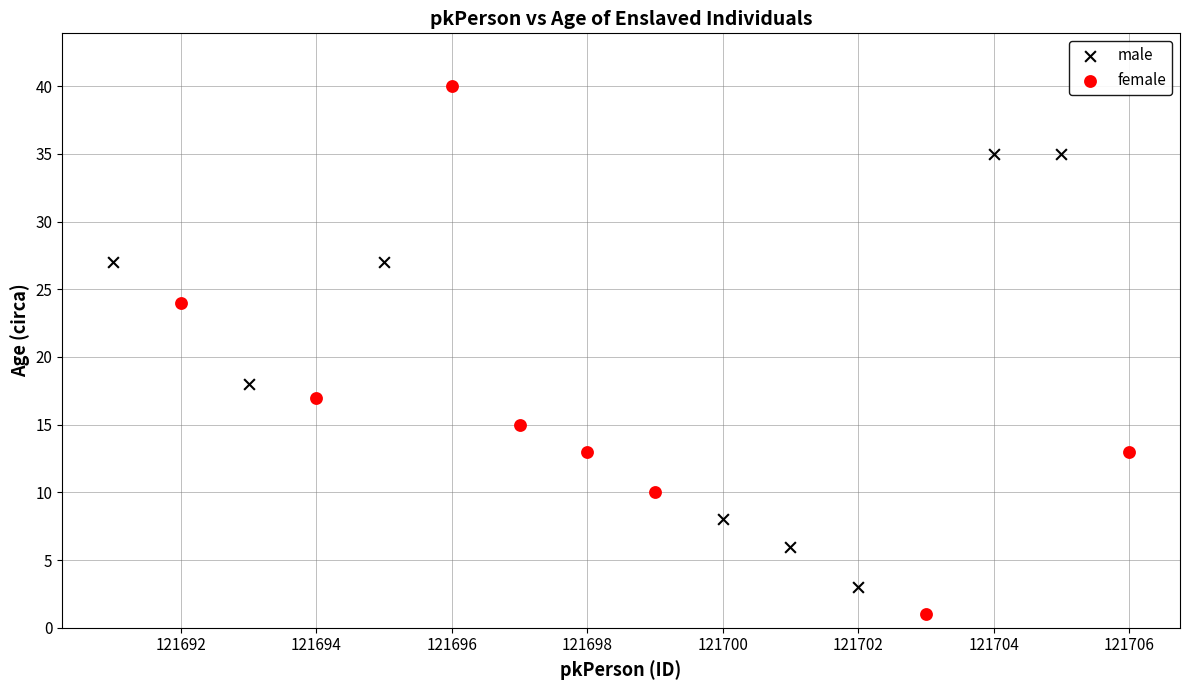

Which series contains the highest Y value?

female